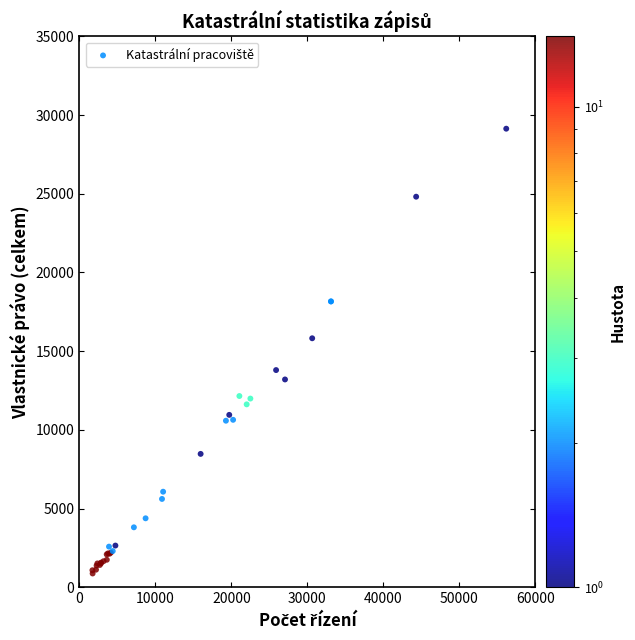

What Y value in the scatter plot is closest to 15003?

15817